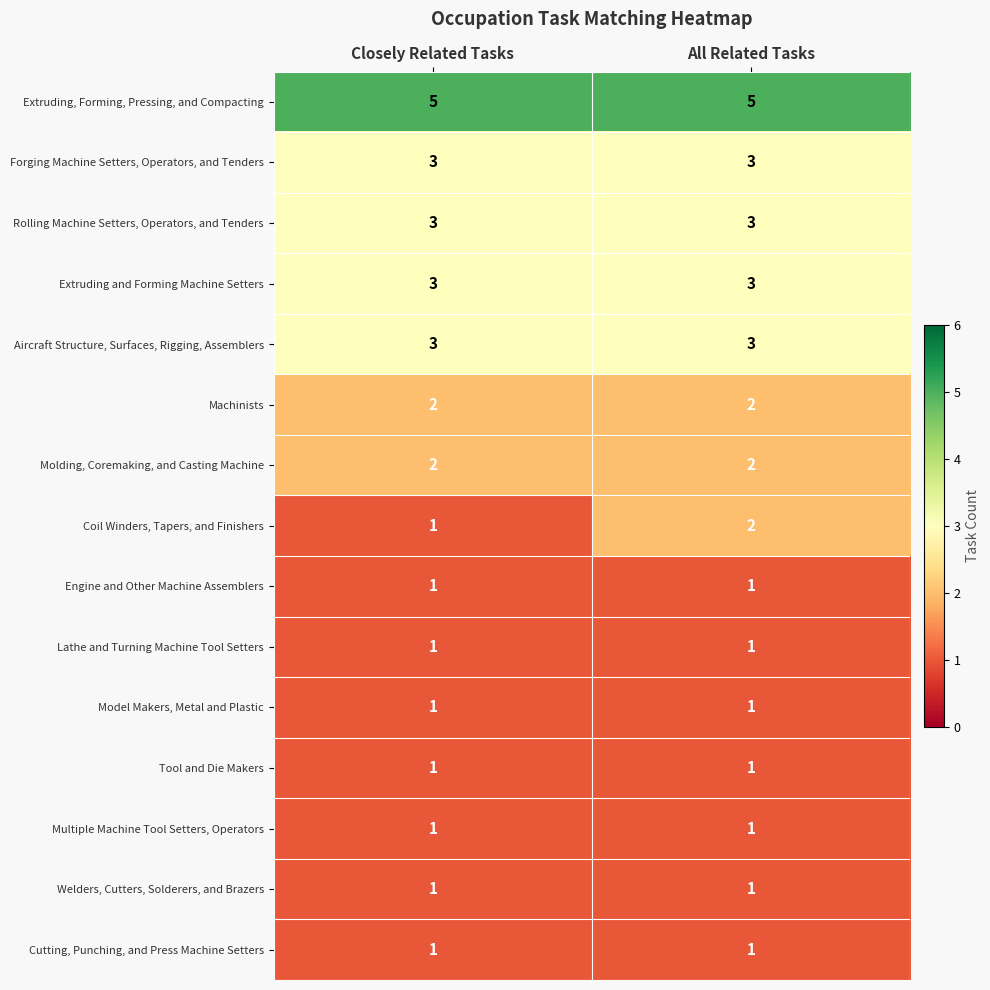

What is the sum of the Machinists values at Closely Related Tasks and All Related Tasks?

4